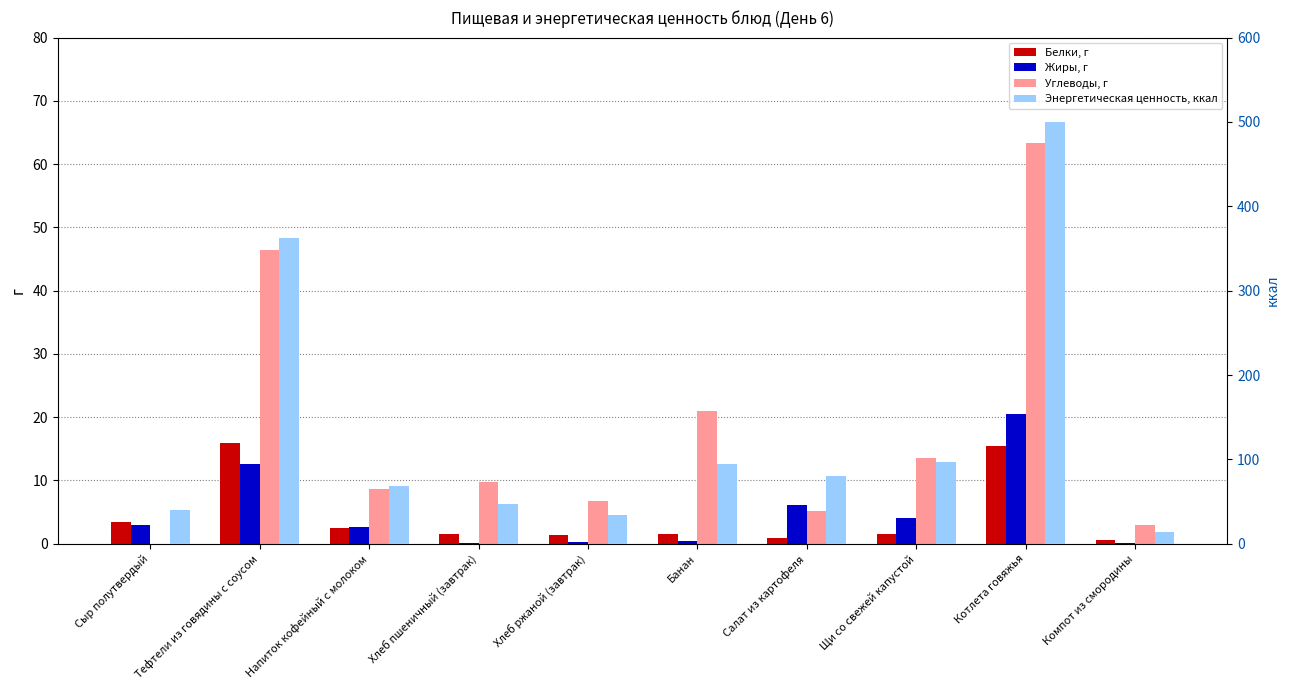

Are the bars grouped side by side (vs. stacked)?

Yes